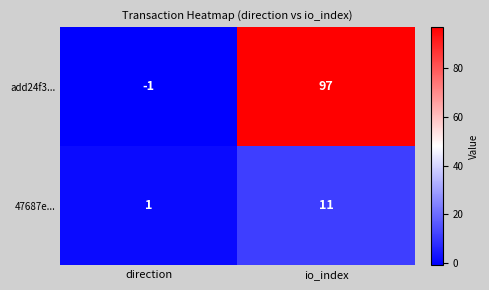

What is the maximum value shown in the chart?

97